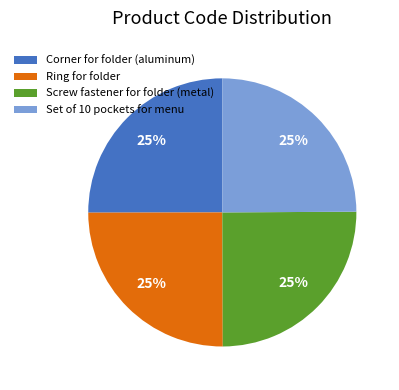

To the nearest percent, what portion does Screw fastener for folder (metal) represent?

25%